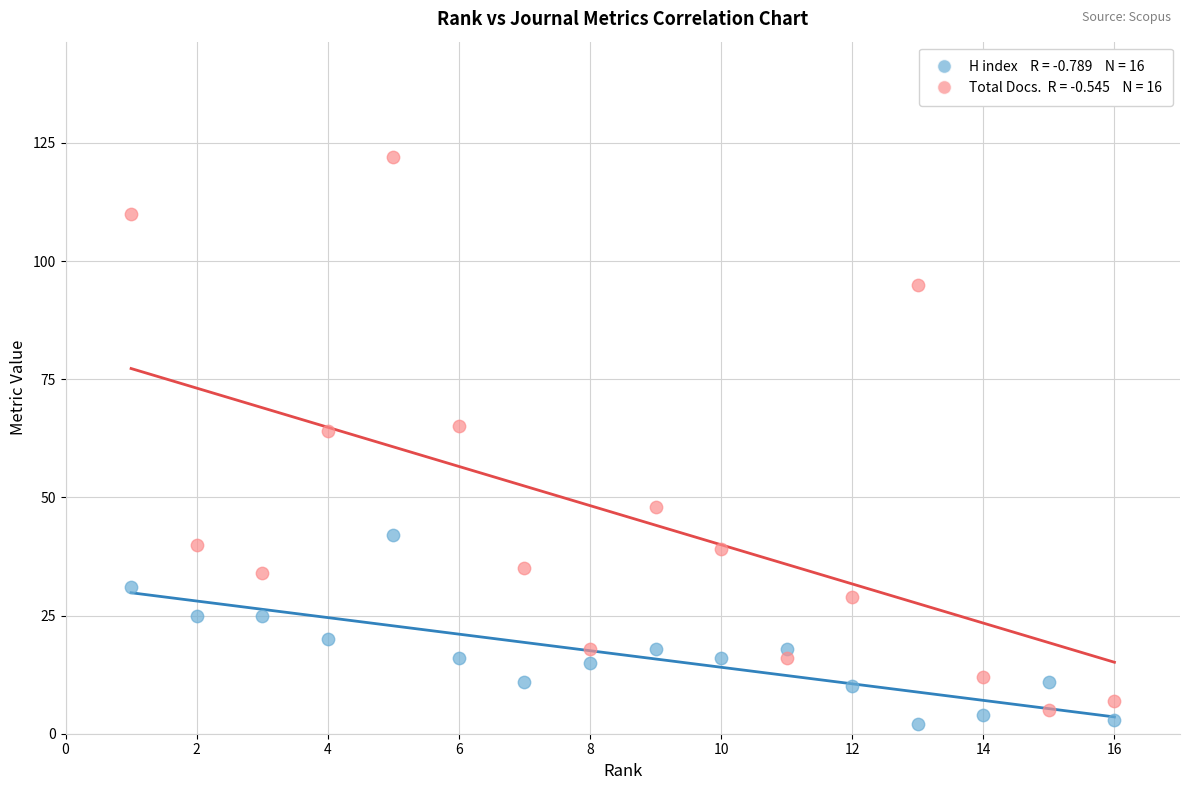

Across all data points, what is the range of Y values (max minus min)?

120